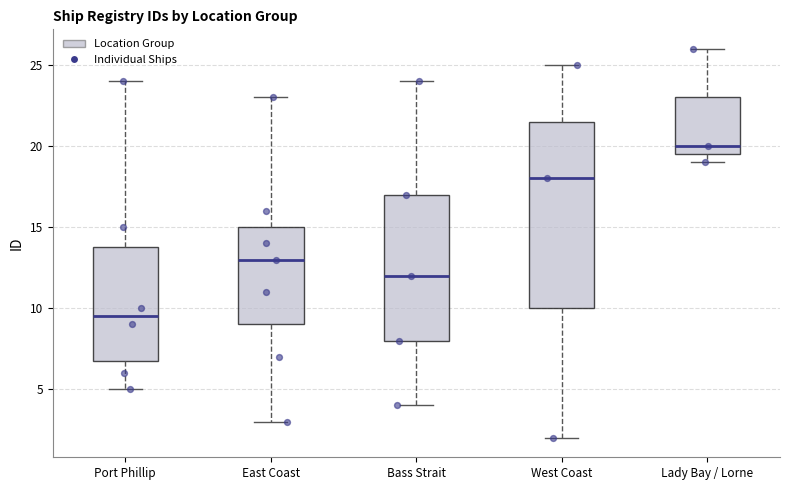

Comparing the boxes themselves (not the whiskers), which one is the tallest?

West Coast